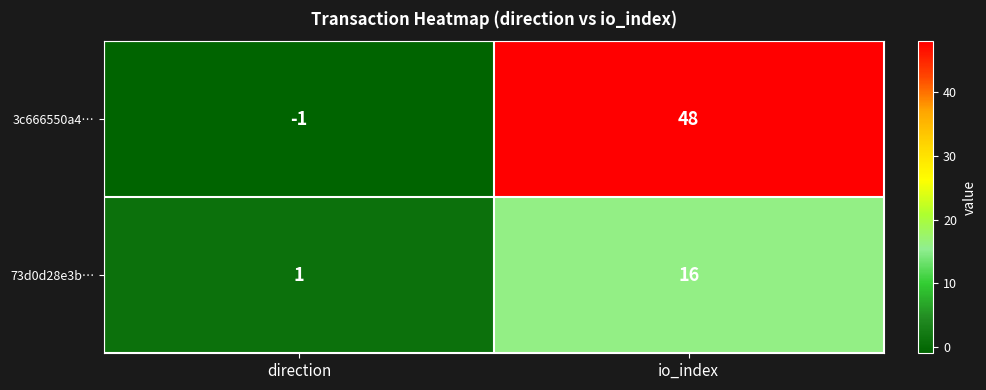

Rank the series by their maximum value, from highest to lowest.

3c666550a4…, 73d0d28e3b…